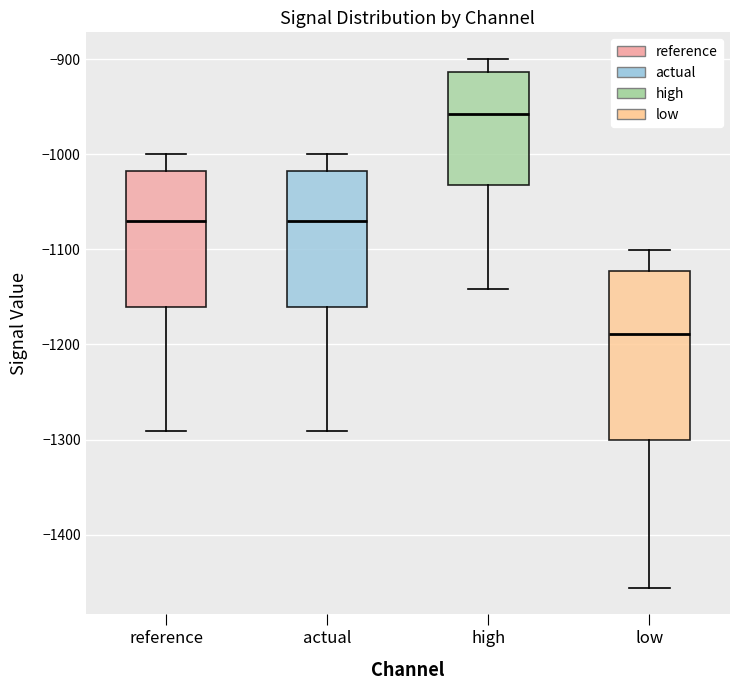

Reading left to right, transcribe this box plot: for each box, give where its median line is, the range the box spans, and where its two whiskers end, as read against the y-axis. The values are not printed on the chart, so give them approximately, as read against the axis.

reference: median -1070, box -1160 to -1020, whiskers -1290 to -1000
actual: median -1070, box -1160 to -1020, whiskers -1290 to -1000
high: median -960, box -1030 to -910, whiskers -1140 to -900
low: median -1190, box -1300 to -1120, whiskers -1460 to -1100